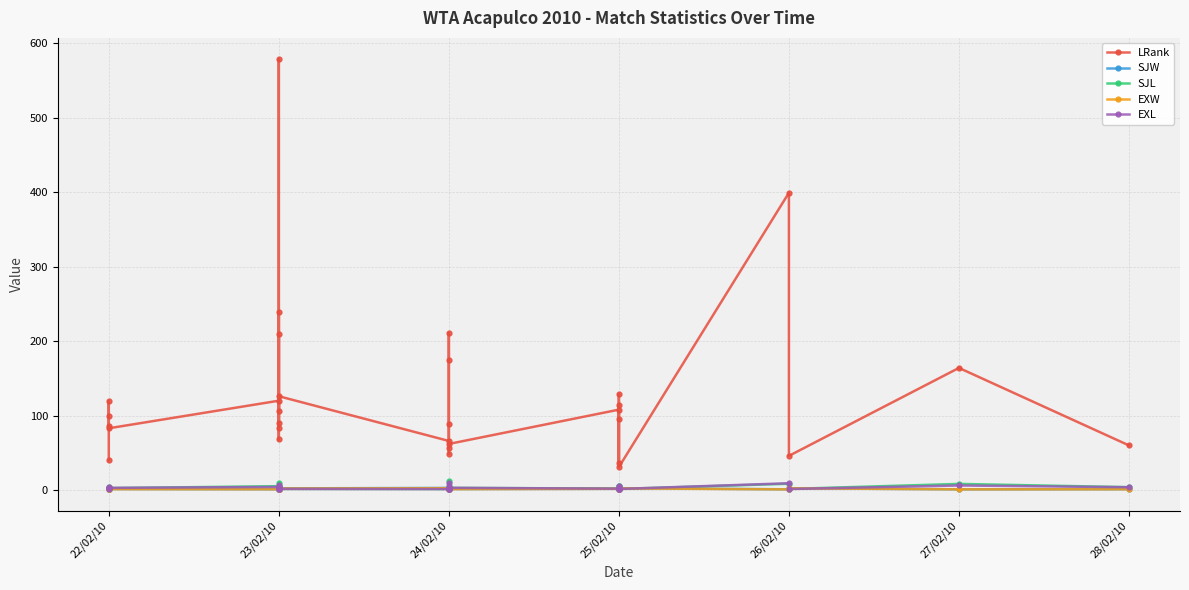

Is it true that EXW equals 0.3 at 23/02/10?

False